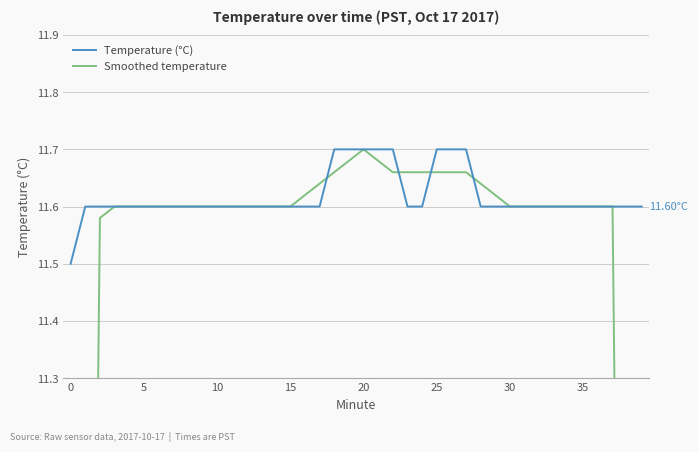

Is it true that Temperature (°C) equals 4.7 at 25?

False